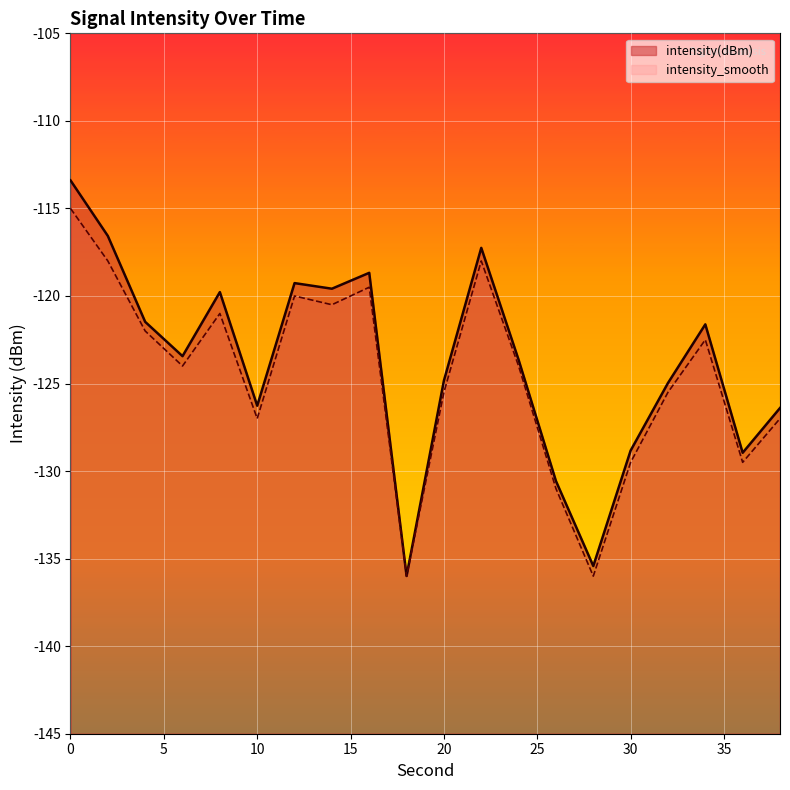

In intensity_smooth, how many points are higher than both neighbors (excluding endpoints)?

5